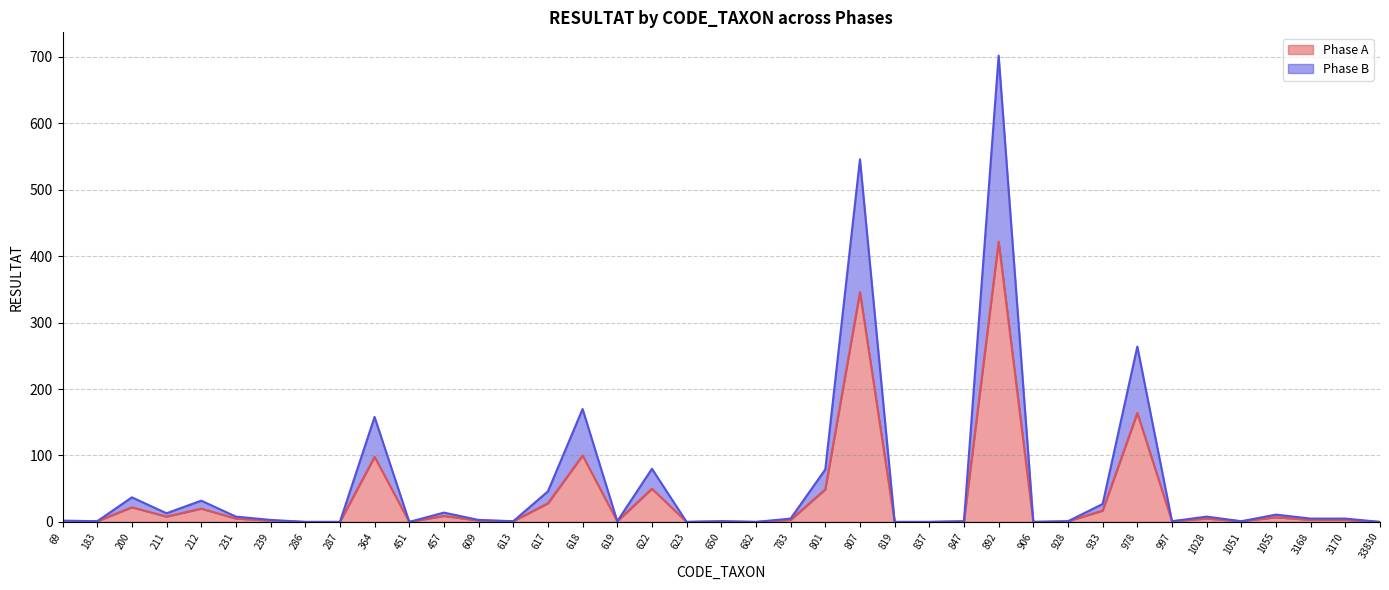

True or false: Phase A and Phase B intersect in this chart.

False